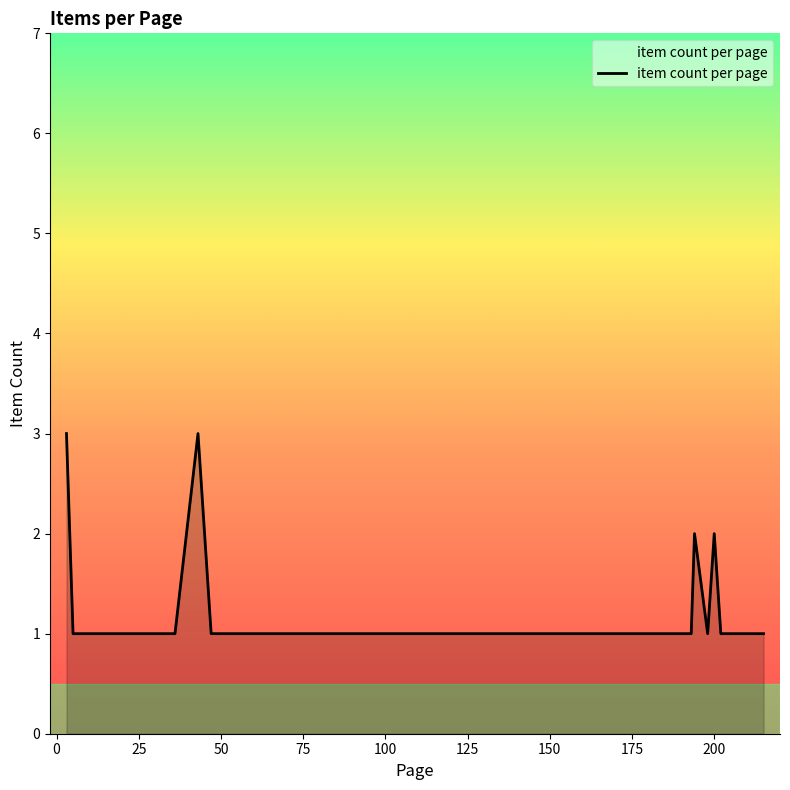

What is the greatest value displayed?

3